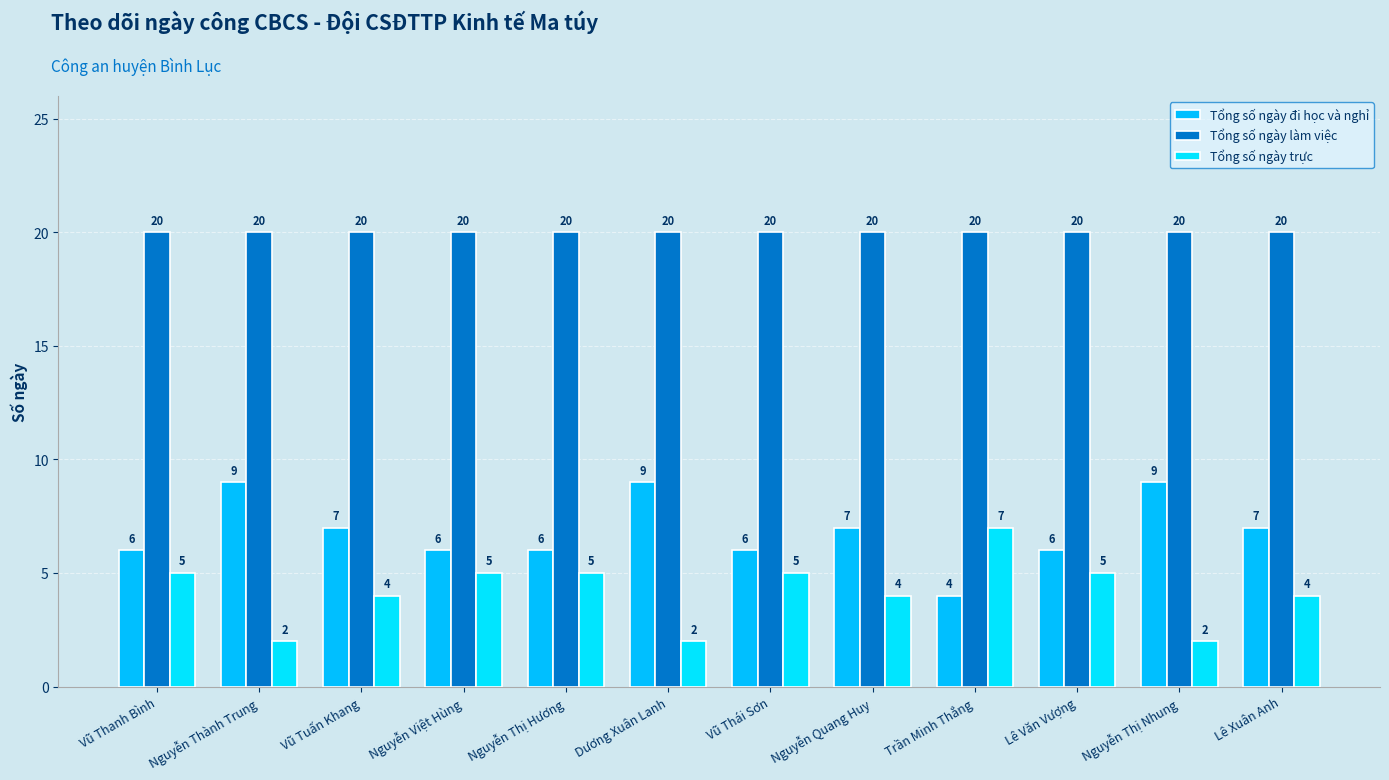

Reading left to right, extract all data points from this chart.

Tổng số ngày đi học và nghỉ: Vũ Thanh Bình=6	Nguyễn Thành Trung=9	Vũ Tuấn Khang=7	Nguyễn Việt Hùng=6	Nguyễn Thị Hương=6	Dương Xuân Lanh=9	Vũ Thái Sơn=6	Nguyễn Quang Huy=7	Trần Minh Thắng=4	Lê Văn Vượng=6	Nguyễn Thị Nhung=9	Lê Xuân Anh=7
Tổng số ngày làm việc: Vũ Thanh Bình=20	Nguyễn Thành Trung=20	Vũ Tuấn Khang=20	Nguyễn Việt Hùng=20	Nguyễn Thị Hương=20	Dương Xuân Lanh=20	Vũ Thái Sơn=20	Nguyễn Quang Huy=20	Trần Minh Thắng=20	Lê Văn Vượng=20	Nguyễn Thị Nhung=20	Lê Xuân Anh=20
Tổng số ngày trực: Vũ Thanh Bình=5	Nguyễn Thành Trung=2	Vũ Tuấn Khang=4	Nguyễn Việt Hùng=5	Nguyễn Thị Hương=5	Dương Xuân Lanh=2	Vũ Thái Sơn=5	Nguyễn Quang Huy=4	Trần Minh Thắng=7	Lê Văn Vượng=5	Nguyễn Thị Nhung=2	Lê Xuân Anh=4